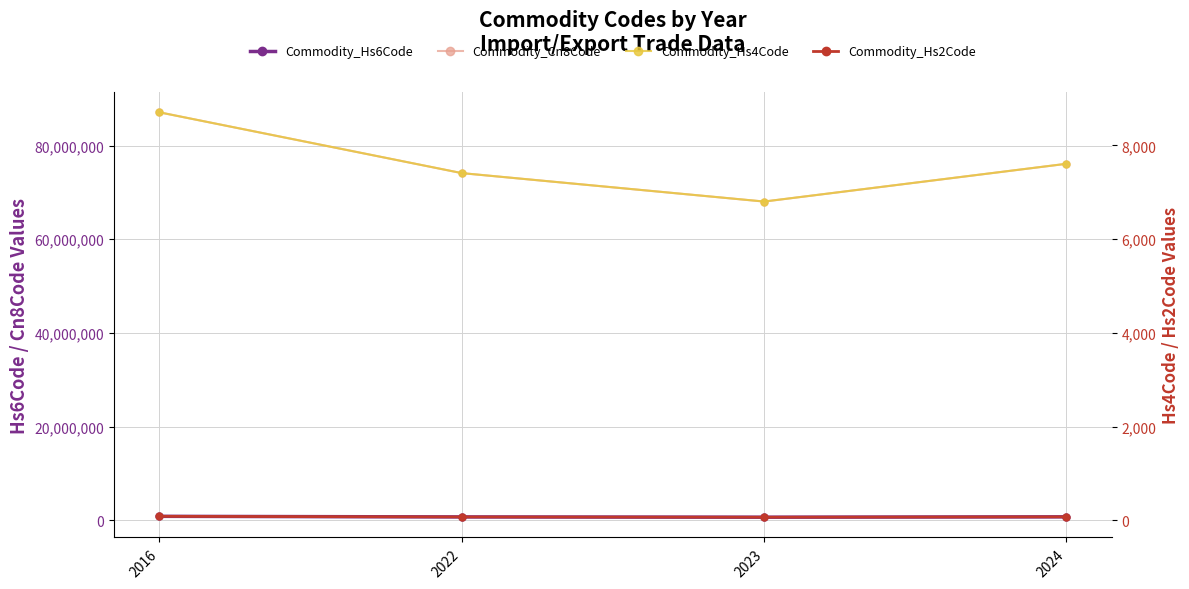

Where does the Commodity_Hs2Code series first go above 76?

2016